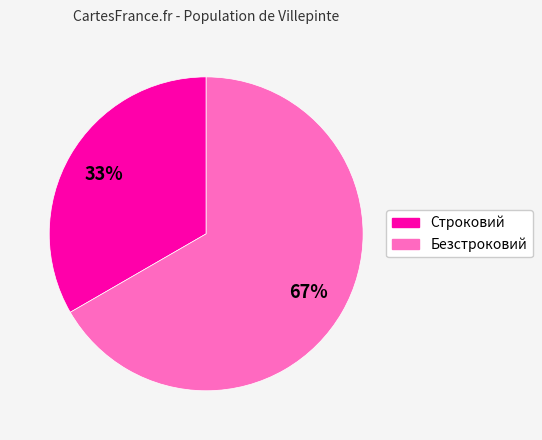

What percentage is the Безстроковий slice, to the nearest percent?

67%